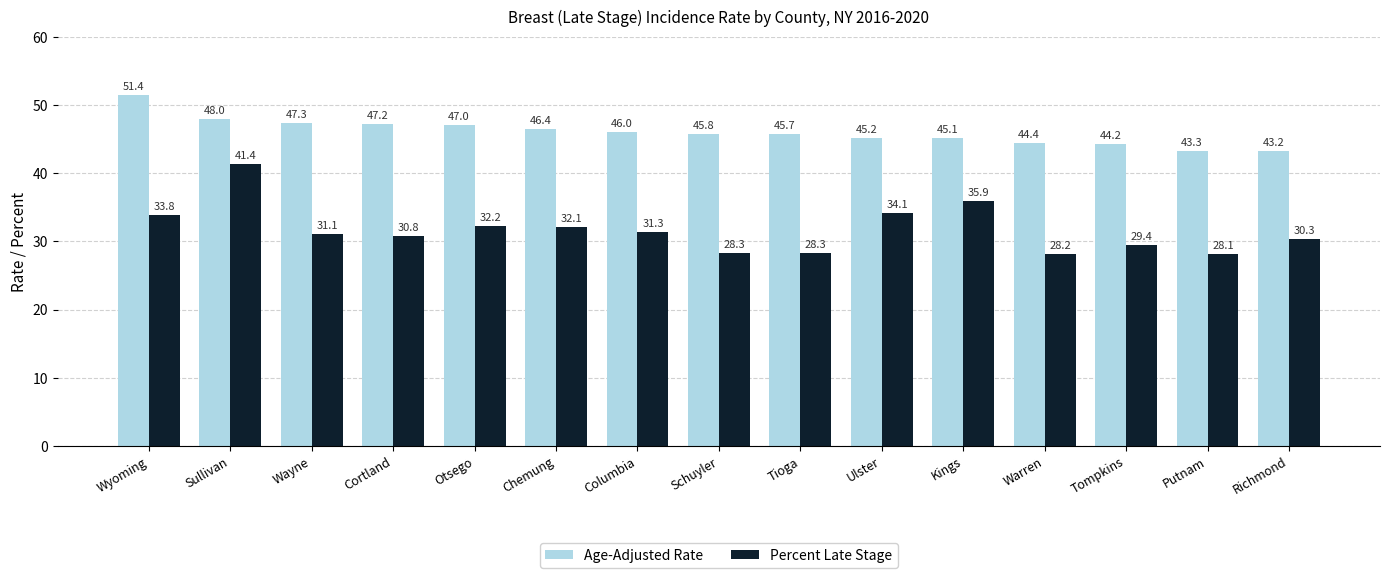

Which series changed the most between Chemung and Warren?

Percent Late Stage